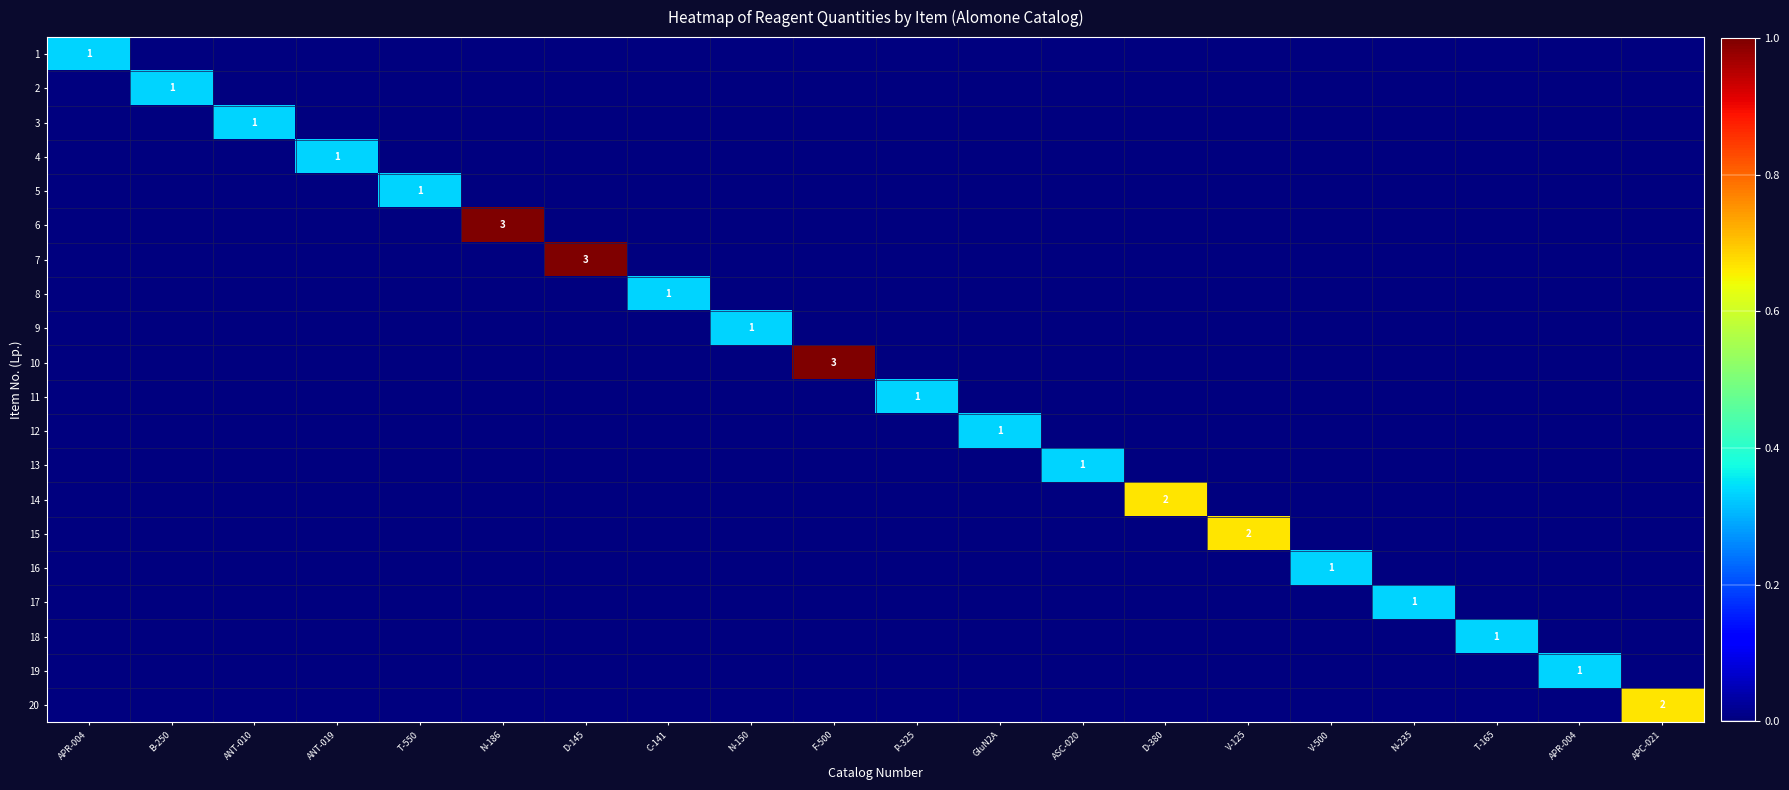

Count the number of categories in the chart.

20